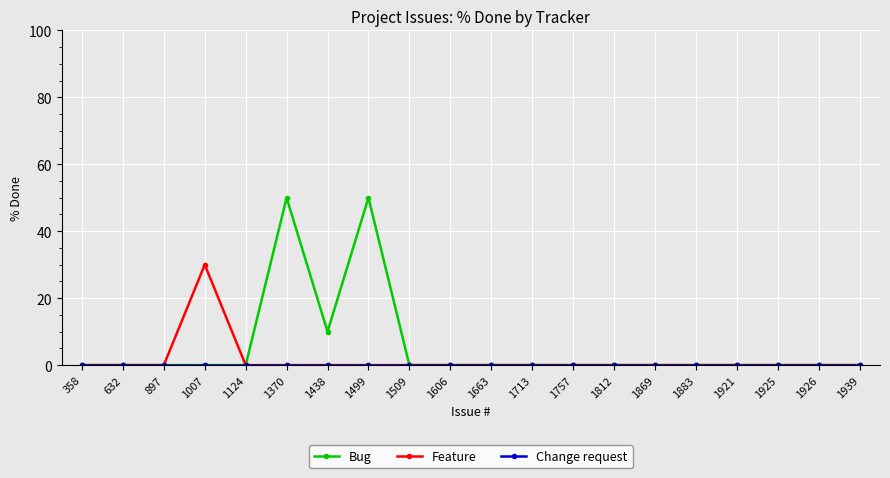

At which label is Bug closest to 25?

1438